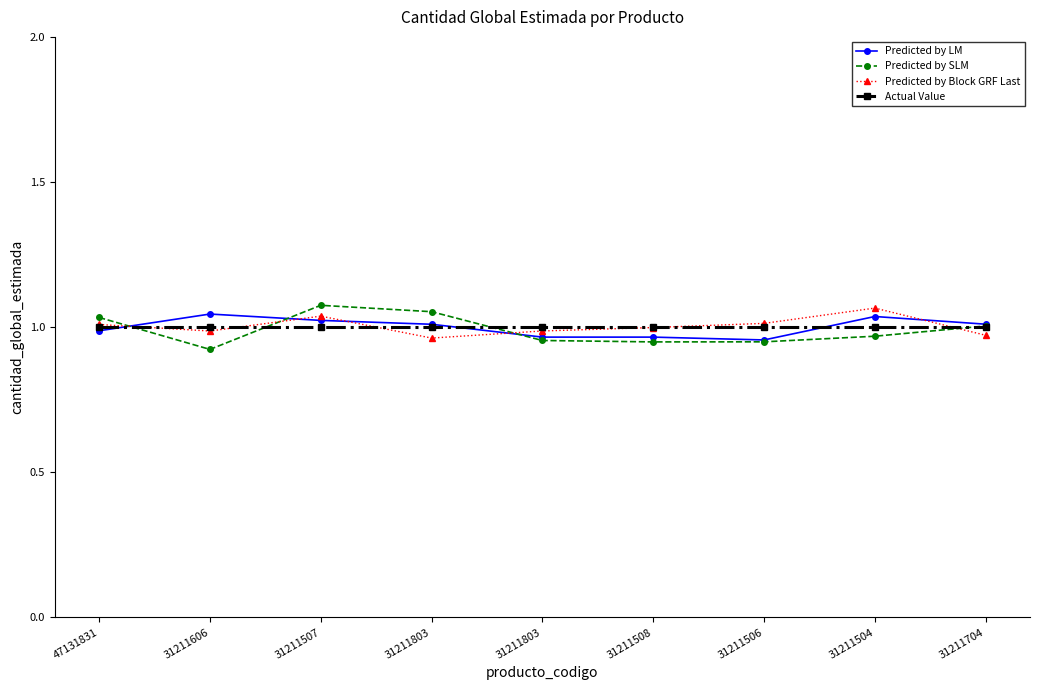

True or false: Predicted by SLM and Actual Value intersect in this chart.

True